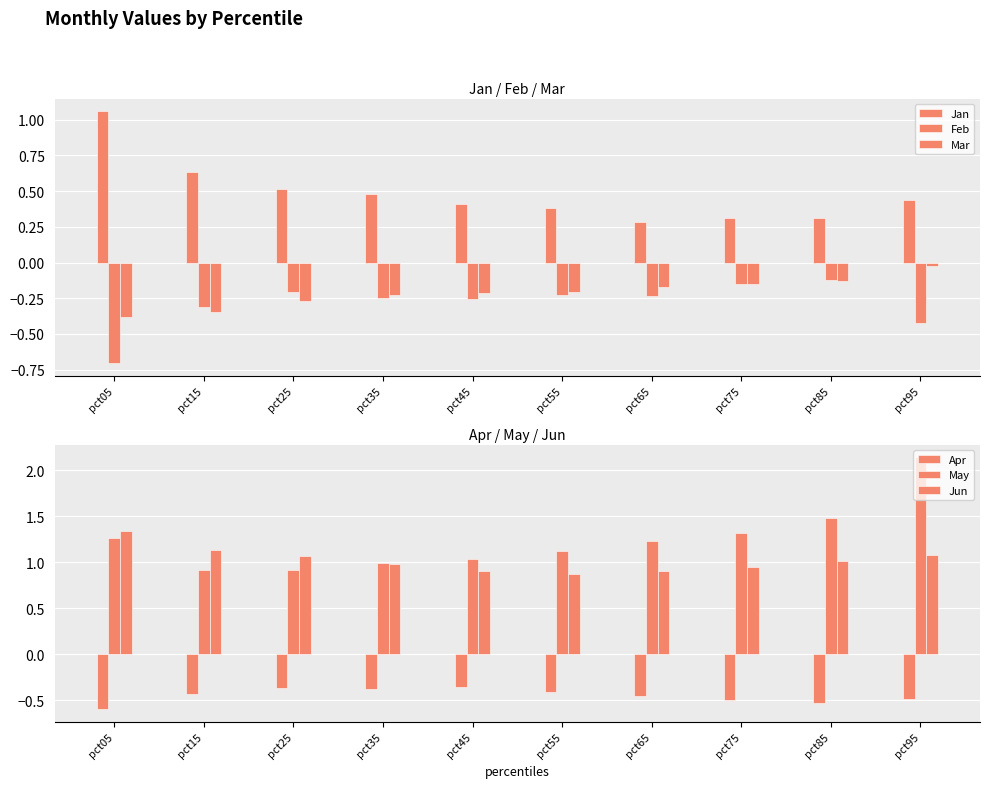

Read the Jan value at pct85.

0.3